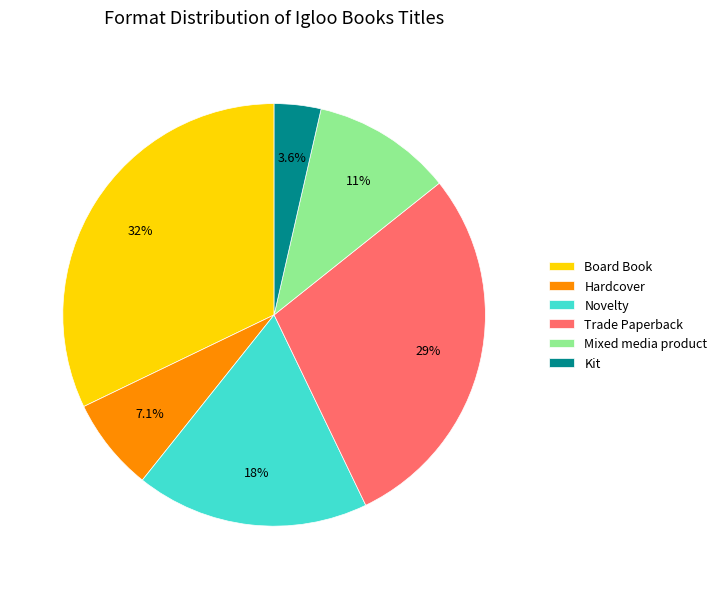

Does Board Book account for over 50% of the chart?

No